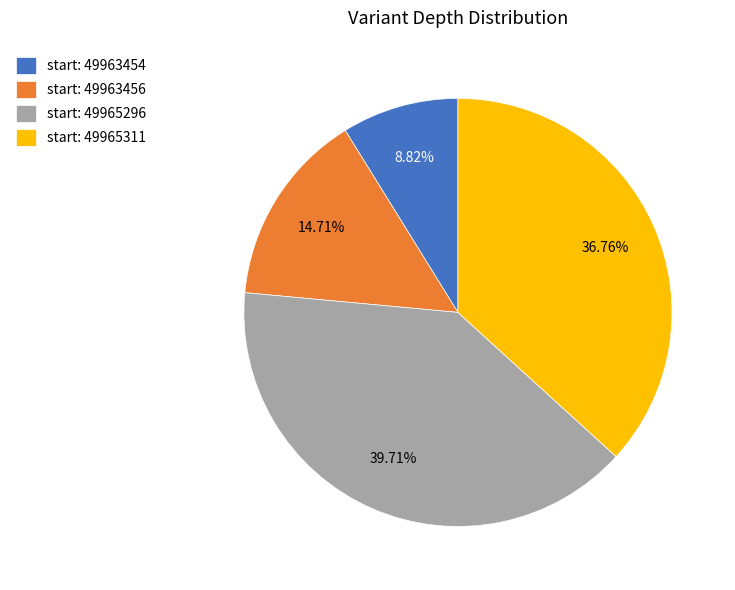

What is the largest slice in the pie chart?

start: 49965296